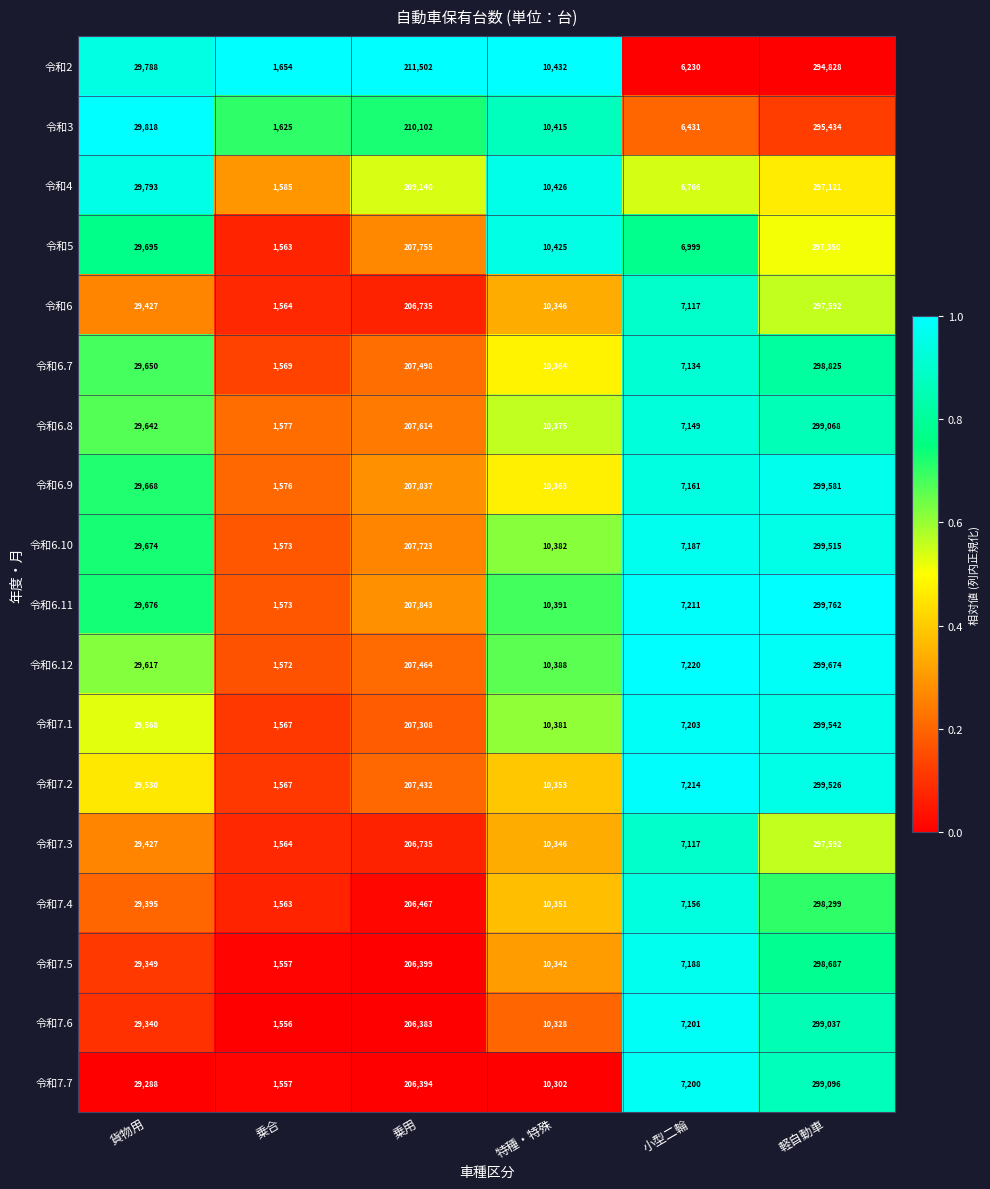

How many series are shown in this chart?

18